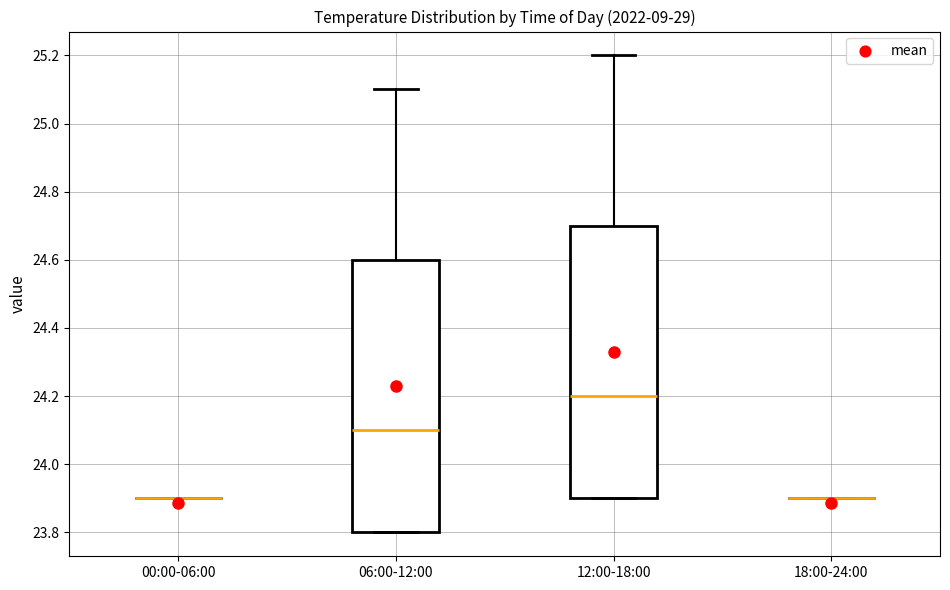

Reading left to right, read every box against the y-axis: the position of its median line, the range the box covers, and the ends of its whiskers. The values are not printed on the chart, so give them approximately, as read against the axis.

00:00-06:00: box collapsed to a line at 23.9, whiskers 23.9 to 23.9
06:00-12:00: median 24.1, box 23.8 to 24.6, whiskers 23.8 to 25.1
12:00-18:00: median 24.2, box 23.9 to 24.7, whiskers 23.9 to 25.2
18:00-24:00: box collapsed to a line at 23.9, whiskers 23.9 to 23.9